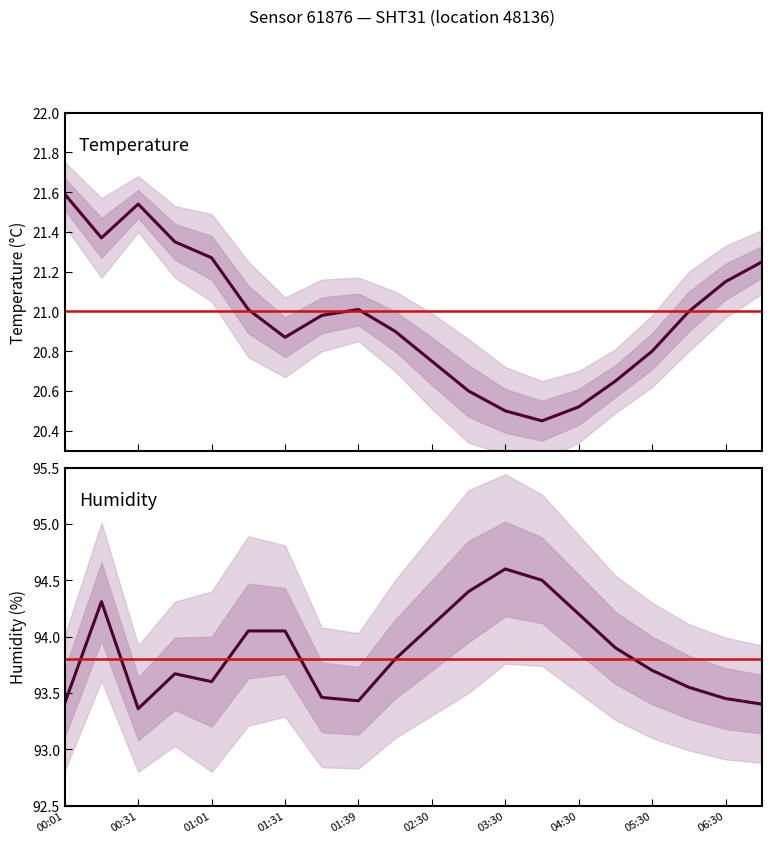

Which has a higher value, 01:31 or 00:01?

00:01